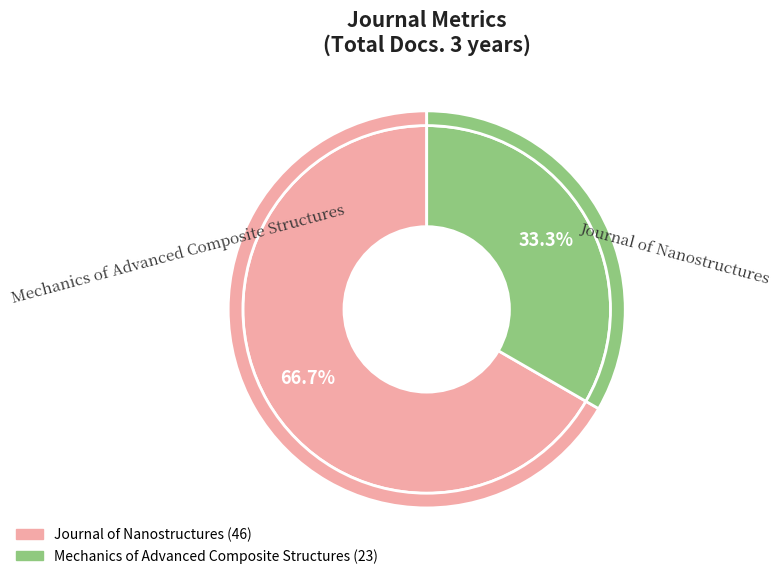

What is the largest slice in the pie chart?

Journal of Nanostructures